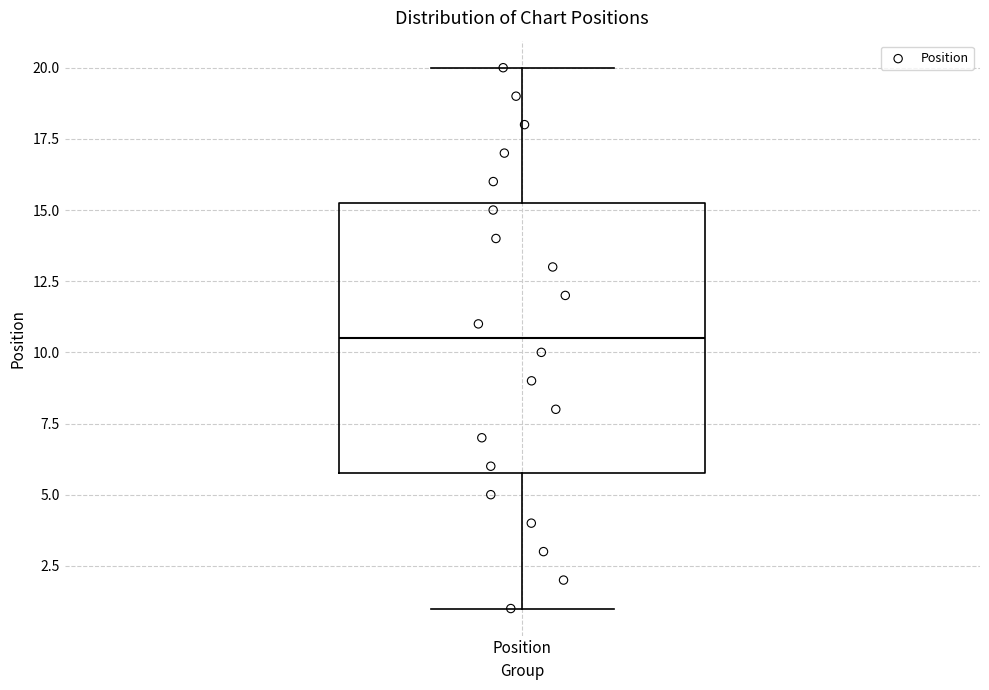

Transcribe this box plot: give where the median line is, the range the box spans, and where the two whiskers end, as read against the y-axis. The values are not printed on the chart, so give them approximately, as read against the axis.

median 10.5, box 6.0 to 15.5, whiskers 1.0 to 20.0